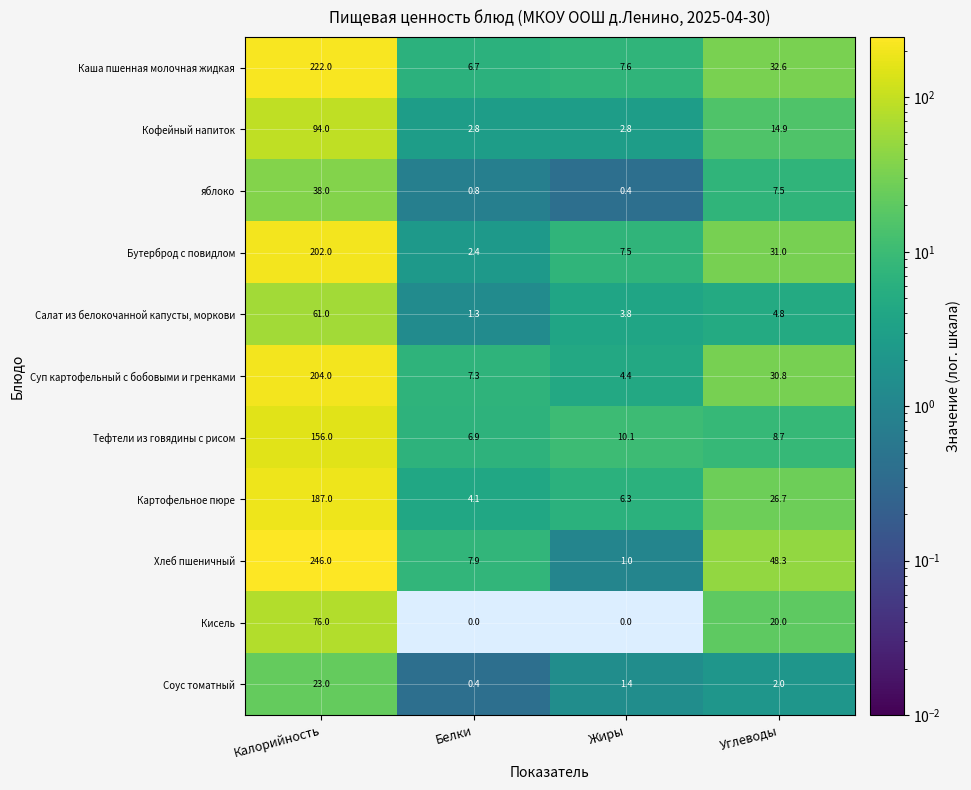

What is the average value of the яблоко series?

11.7